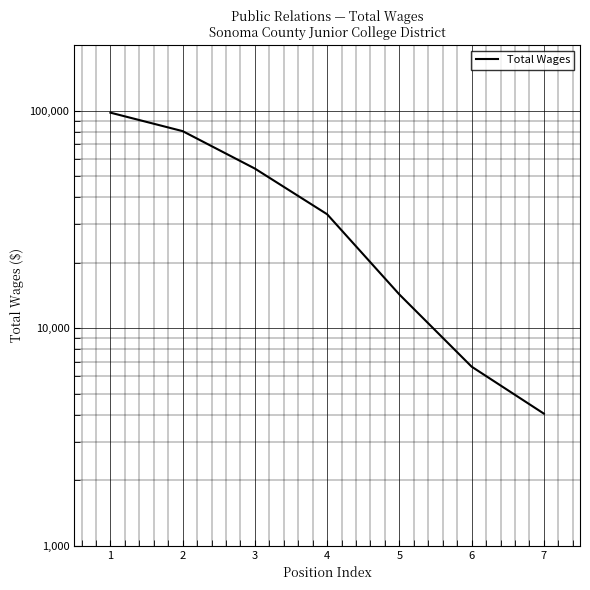

What is the difference between the values at 4 and 1?

64438